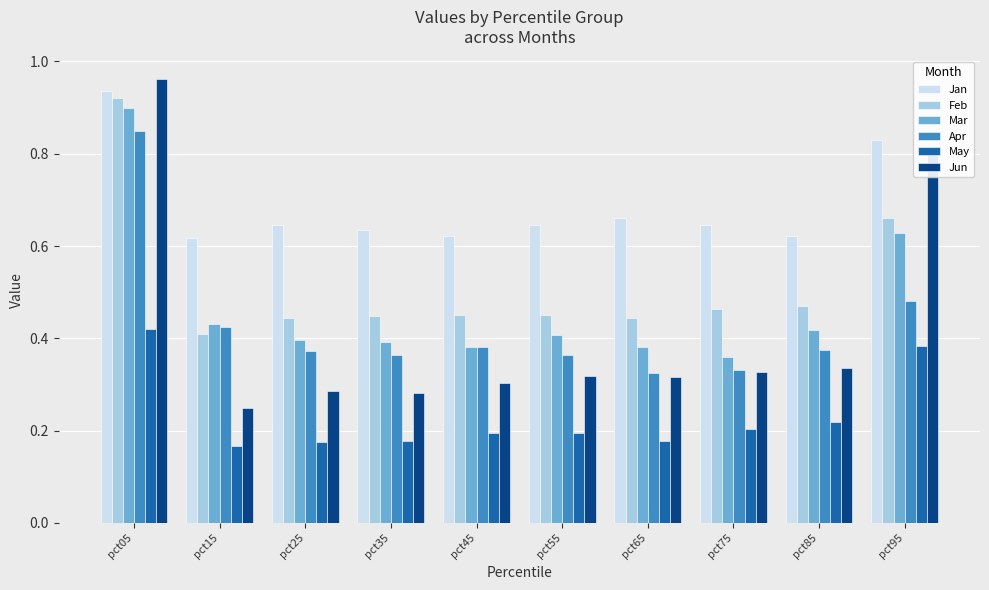

True or false: Jun has a value of 0.3 at pct55.

True